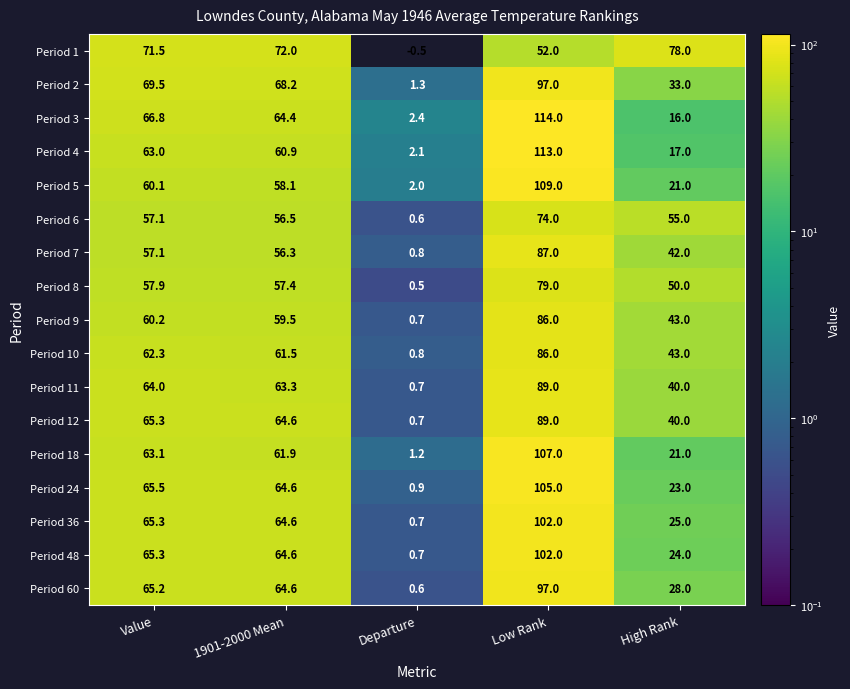

At which label does Period 12 first exceed 64?

Value